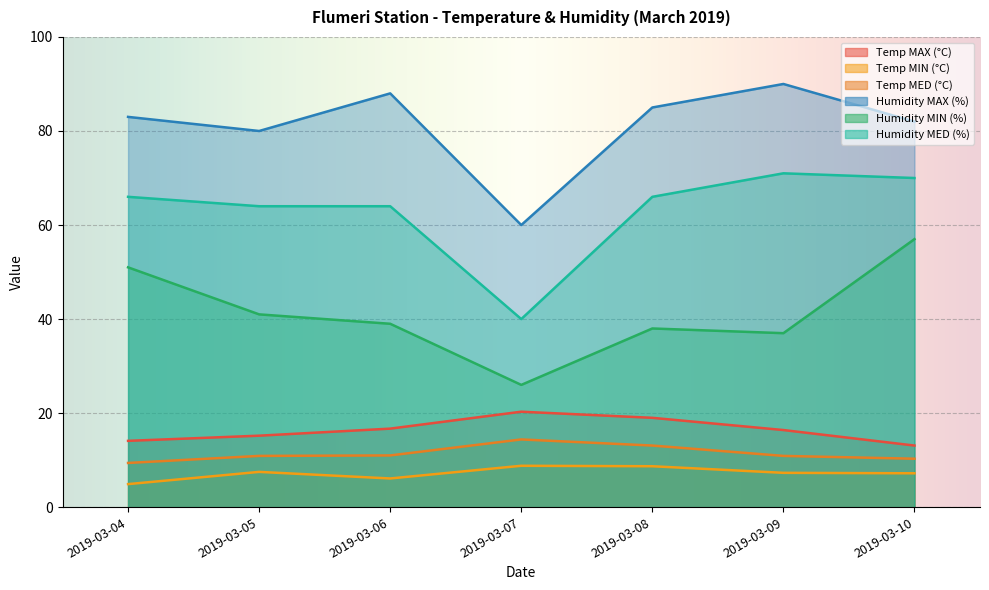

Which category has the lowest value in the Humidity MIN (%) series?

2019-03-07